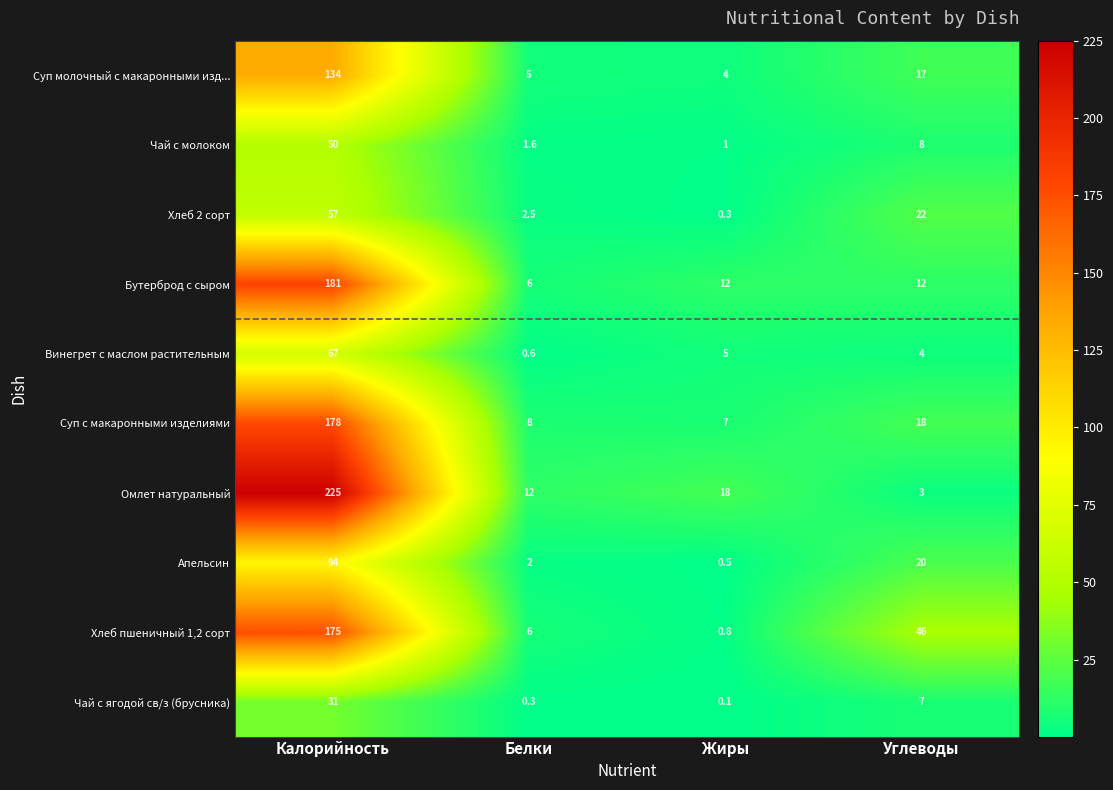

Which series has the largest range (max minus min)?

Омлет натуральный